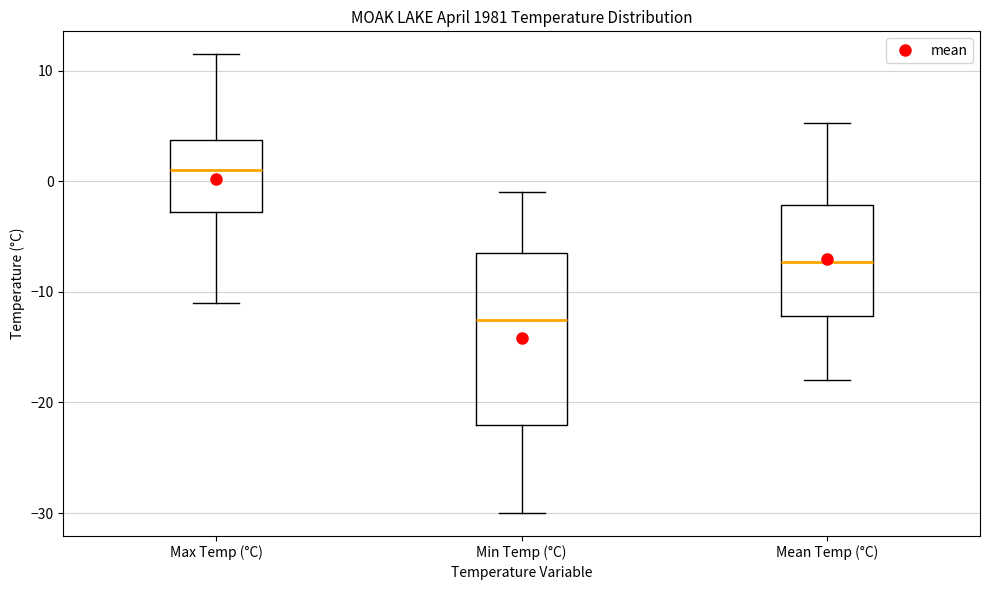

Where does the median line of the box for Min Temp (°C) sit on the y-axis? The values are not printed on the chart, so give them approximately, as read against the axis.

-12